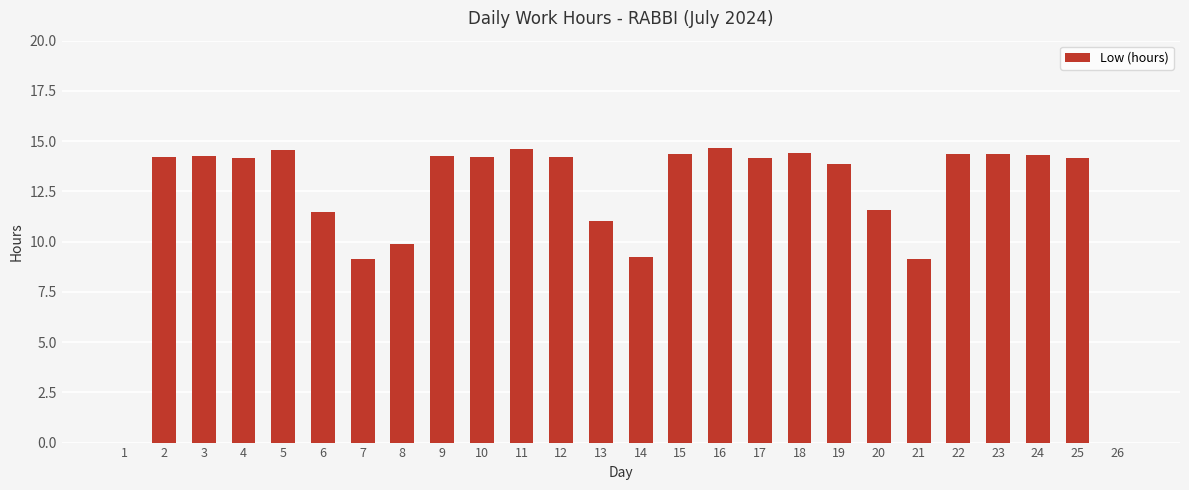

What is the difference between the values at 13 and 14?

1.8